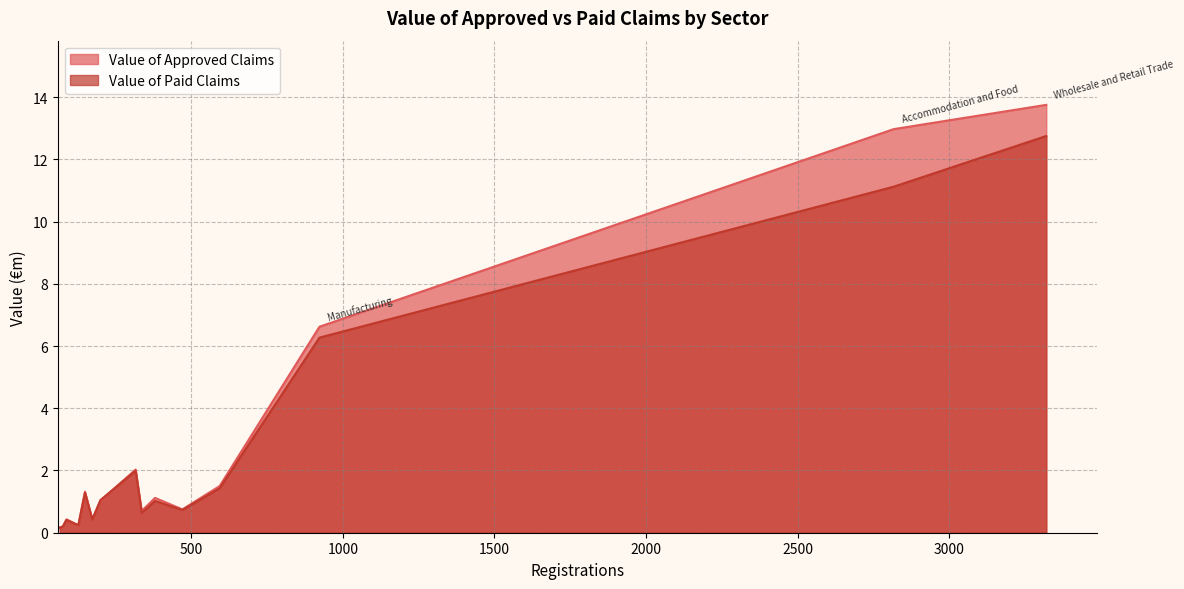

True or false: Value of Paid Claims and Value of Approved Claims cross at least once.

True